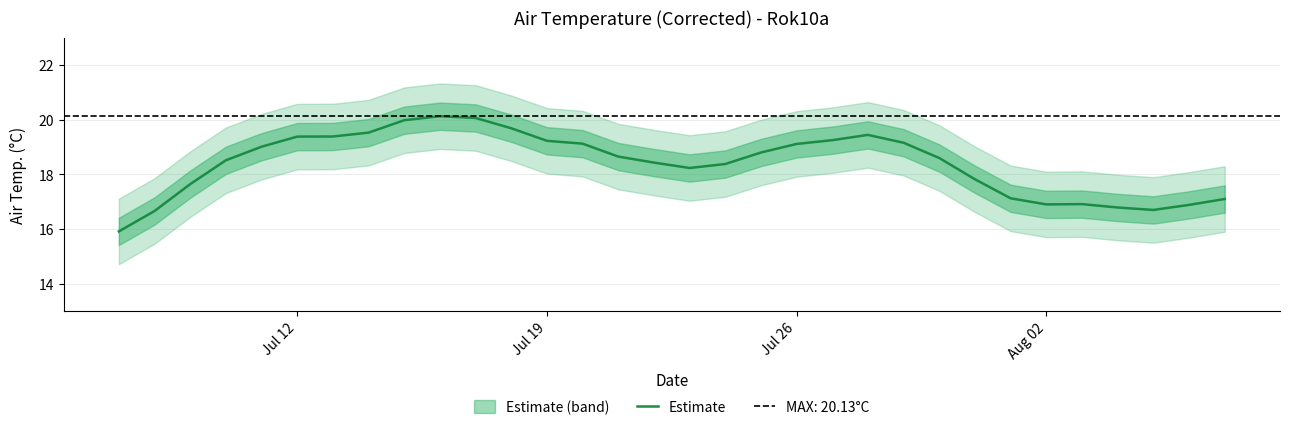

Does the chart have visible grid lines?

Yes